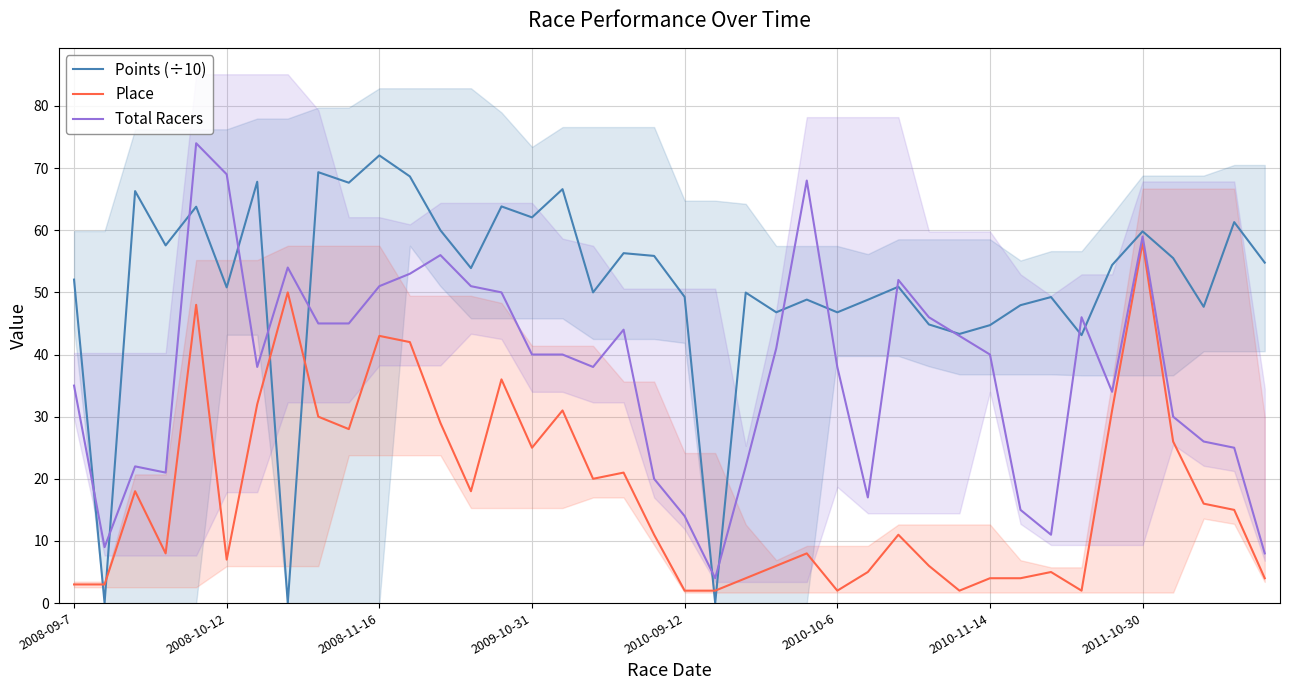

True or false: Place has more than 0 interior local peaks.

True